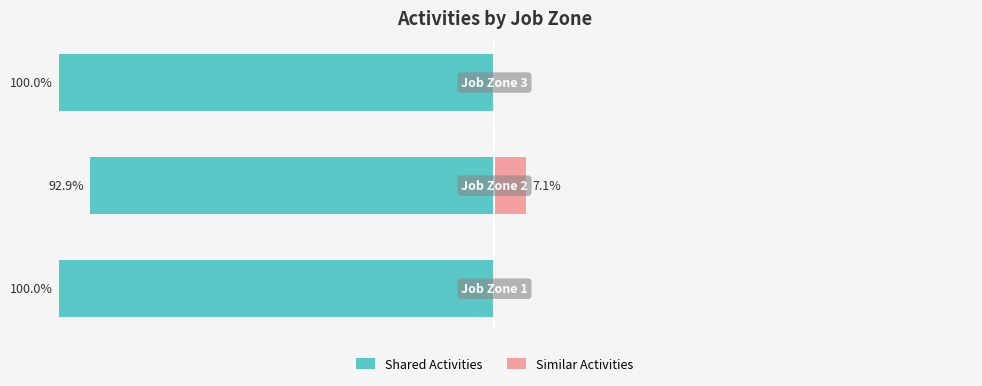

The value of Shared Activities at −125 is -47.0. True or false?

False